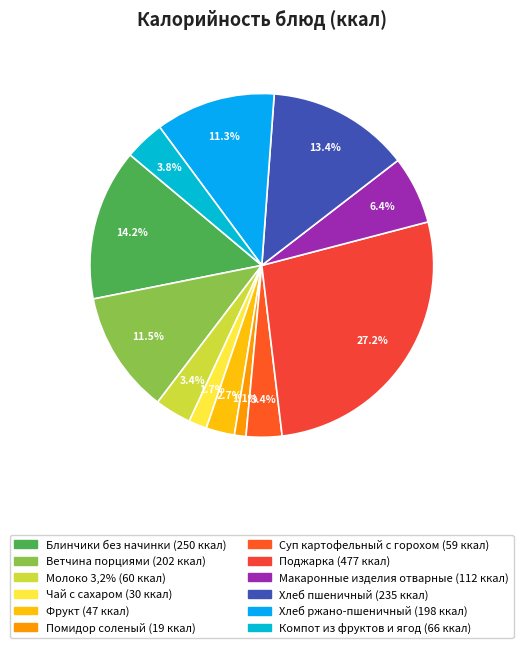

What percentage is the Компот из фруктов и ягод slice, to the nearest percent?

4%